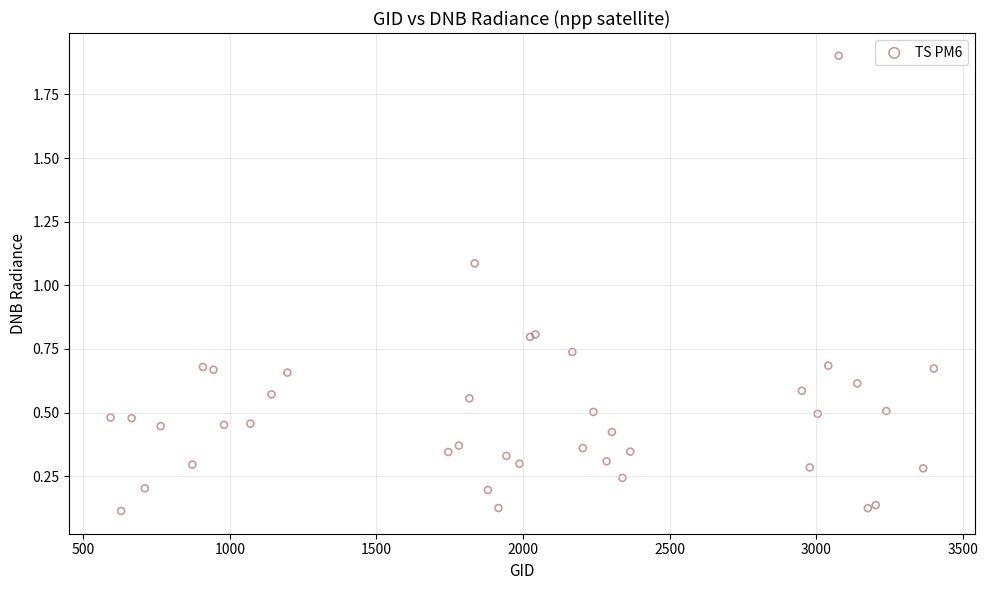

What Y value in the scatter plot is closest to 1?

1.1